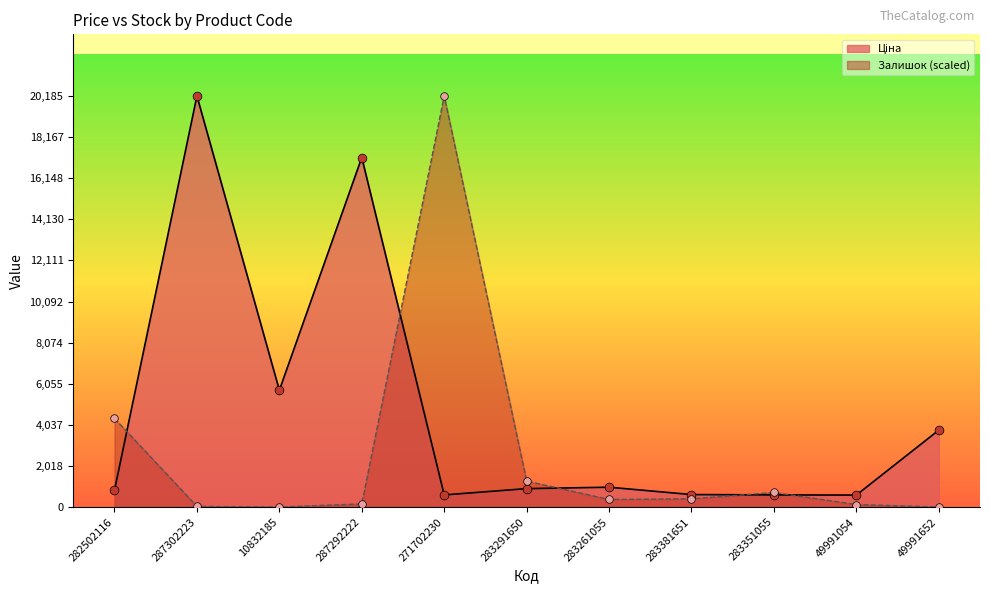

At which category is the sum across all series the highest?

271702230